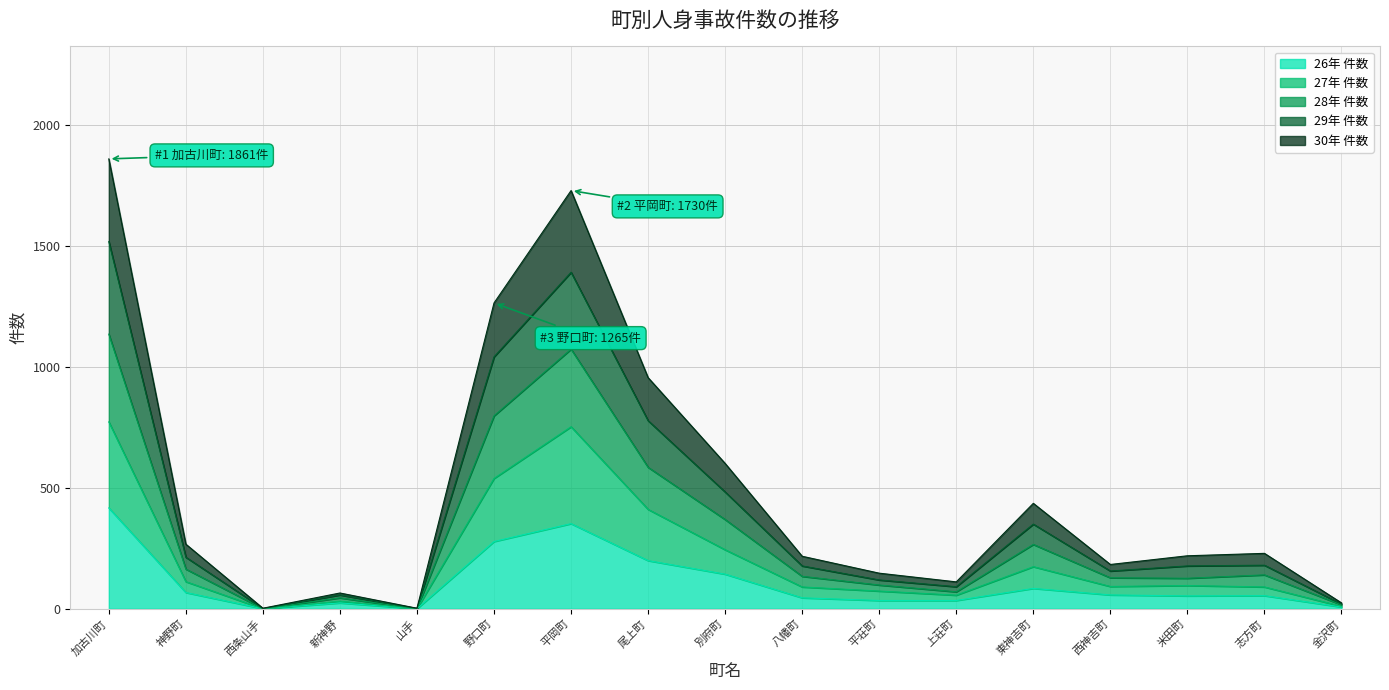

What is the total value across all series at 別府町?

601